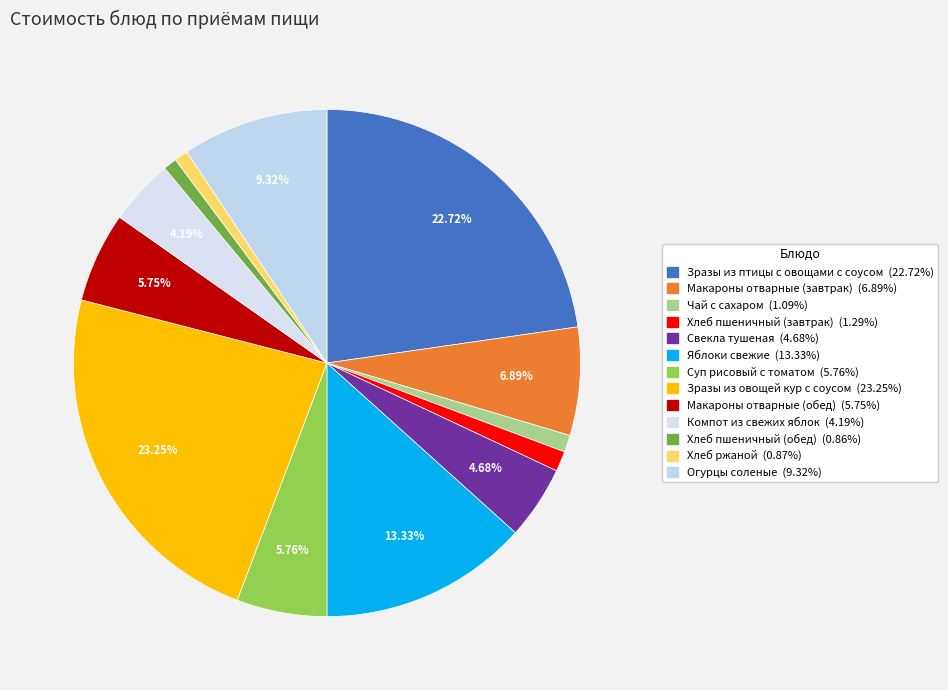

To the nearest percent, what portion does Хлеб пшеничный (обед) represent?

1%